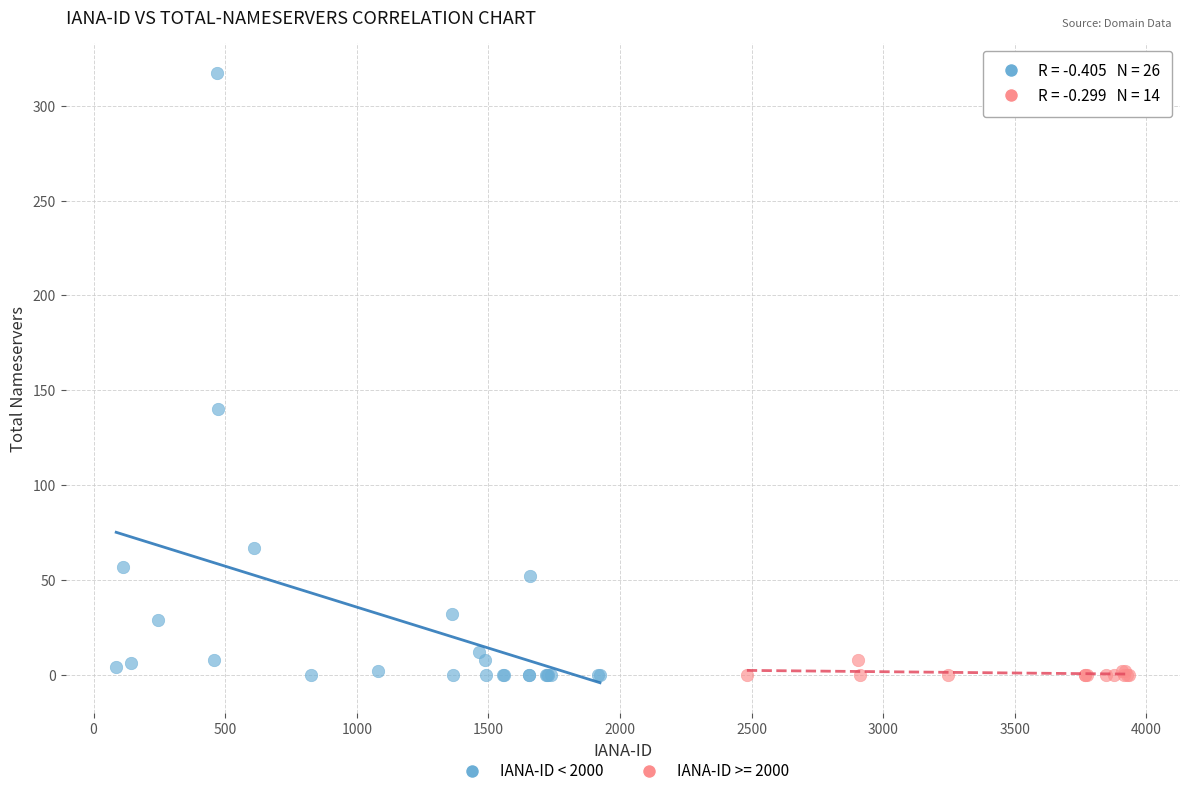

Which series has the widest spread of Y values?

IANA-ID < 2000